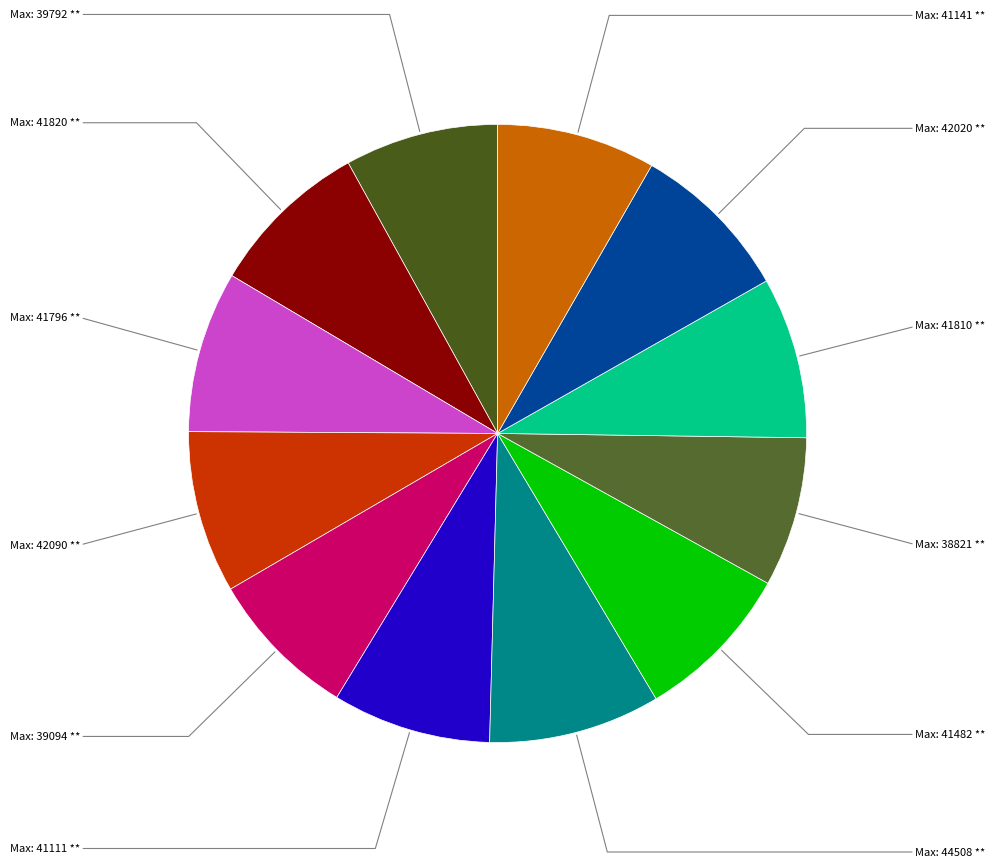

How many segments does this pie chart have?

12